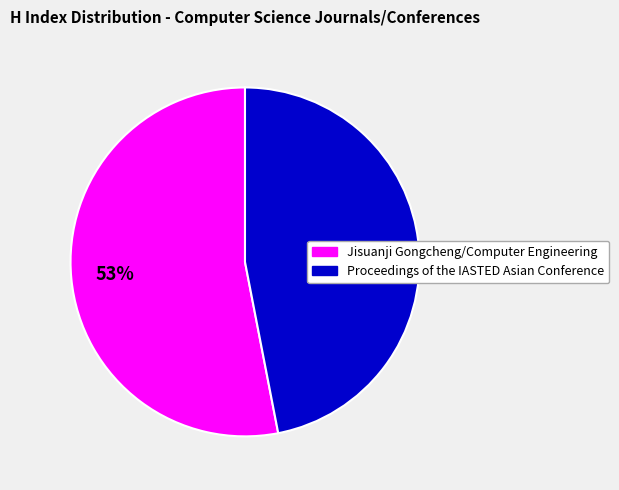

How many segments does this pie chart have?

2